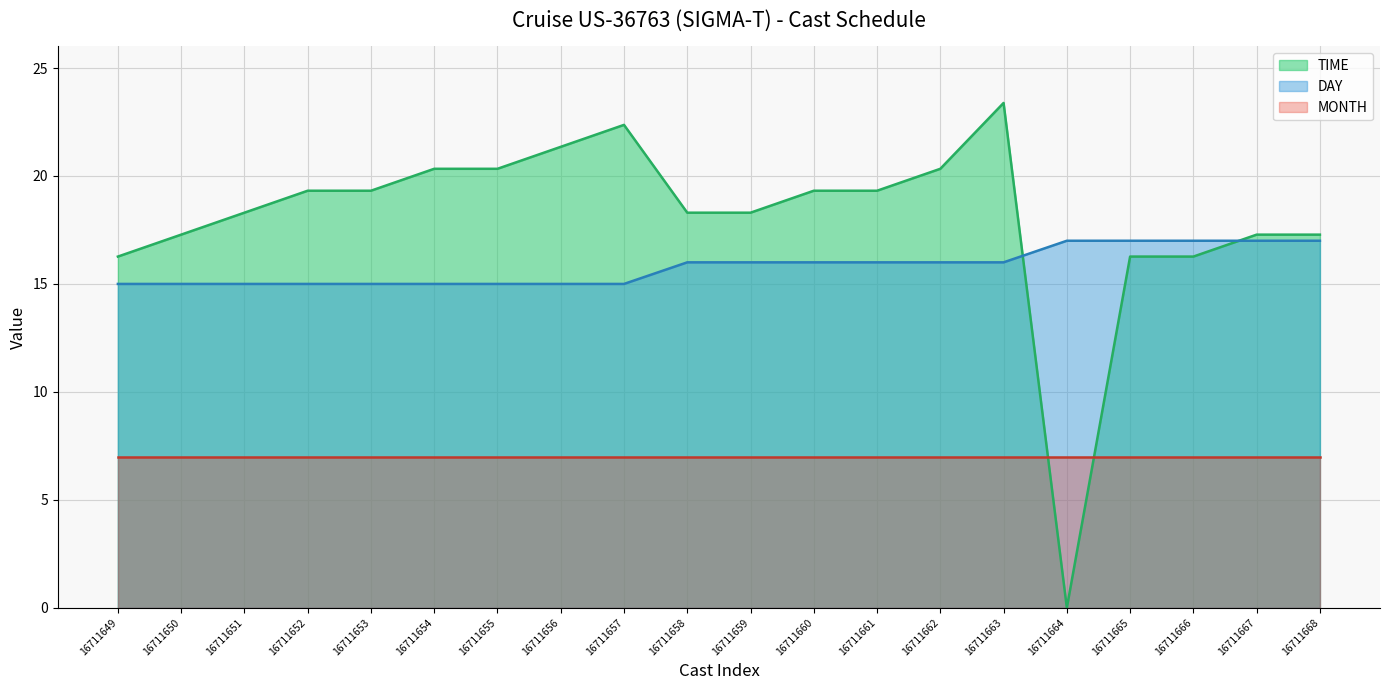

Rank the series at 16711666 from lowest to highest value.

MONTH, TIME, DAY